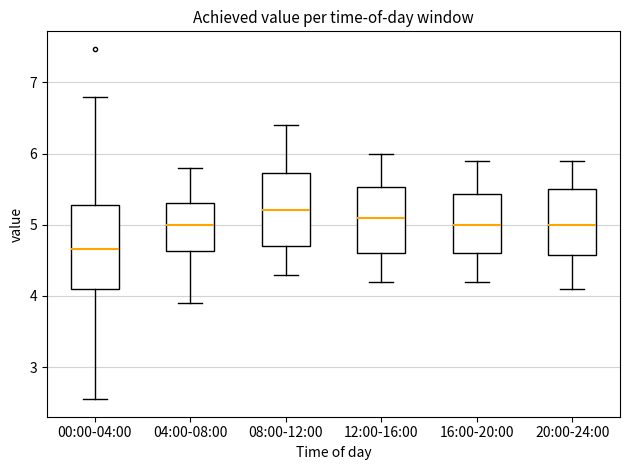

Where is the upper edge of the box for 04:00-08:00 on the y-axis? The values are not printed on the chart, so give them approximately, as read against the axis.

5.3